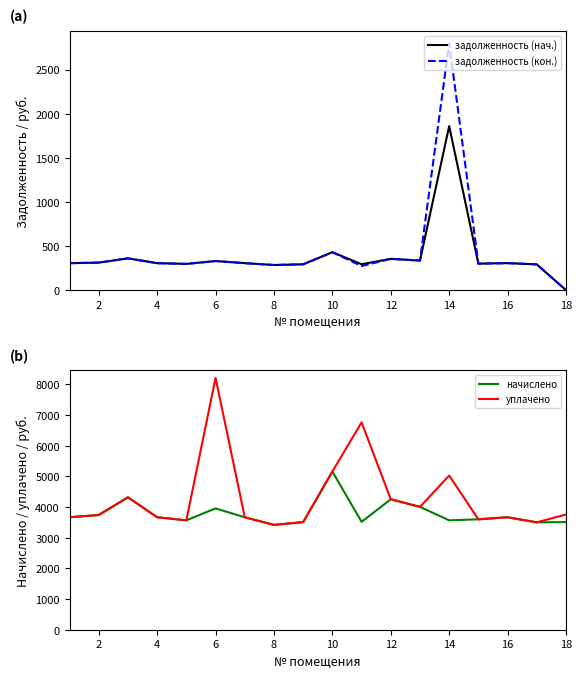

What is the maximum value for начислено?

5158.4